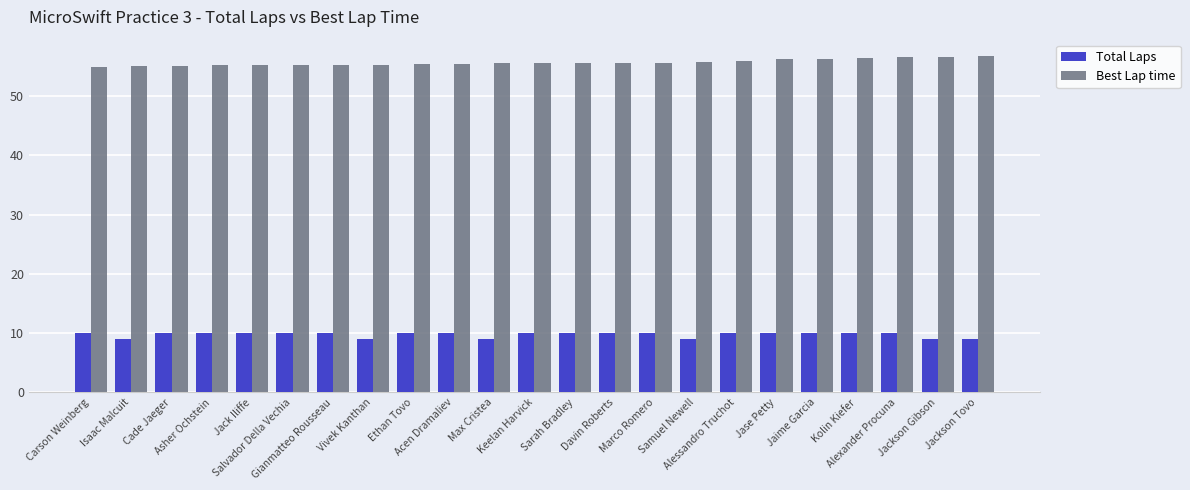

What is the average value of the Total Laps series?

9.7